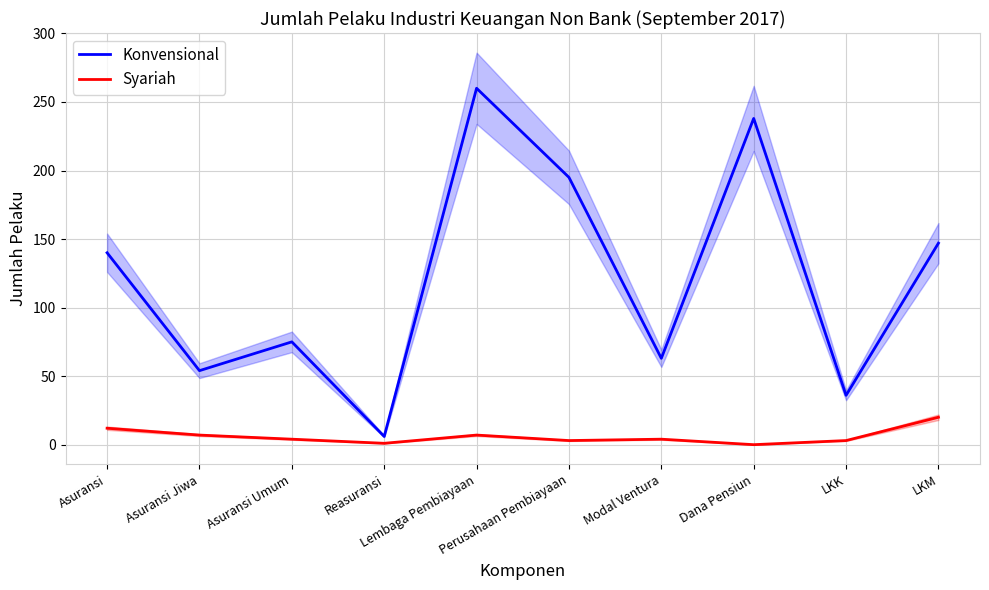

Which category has the highest value across all series?

Lembaga Pembiayaan